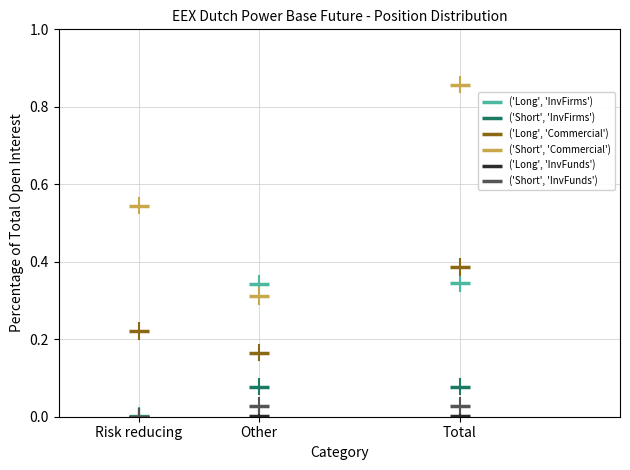

What are all the series names shown in the legend?

('Long', 'InvFirms'), ('Short', 'InvFirms'), ('Long', 'Commercial'), ('Short', 'Commercial'), ('Long', 'InvFunds'), ('Short', 'InvFunds')